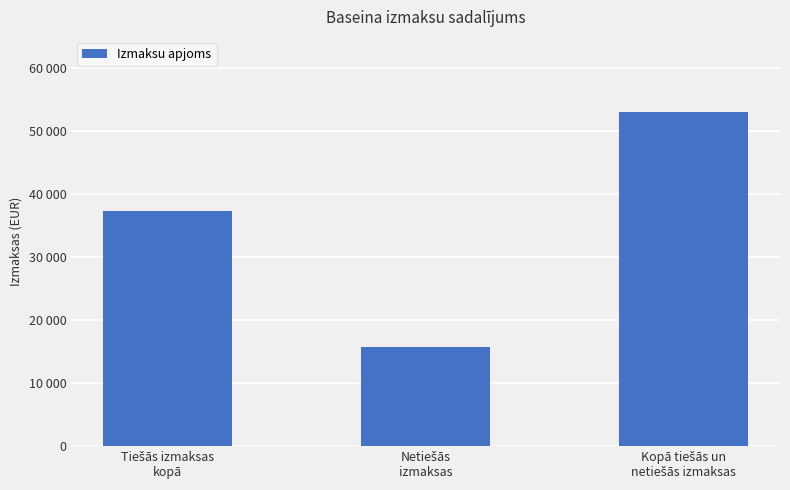

Does the chart contain any negative values?

No